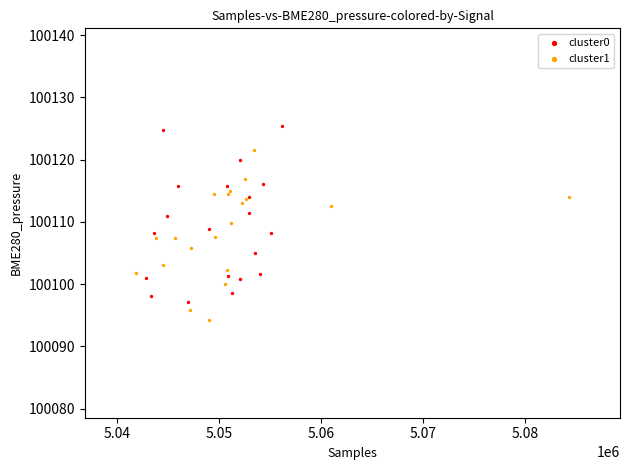

Which series reaches the maximum Y coordinate?

cluster0